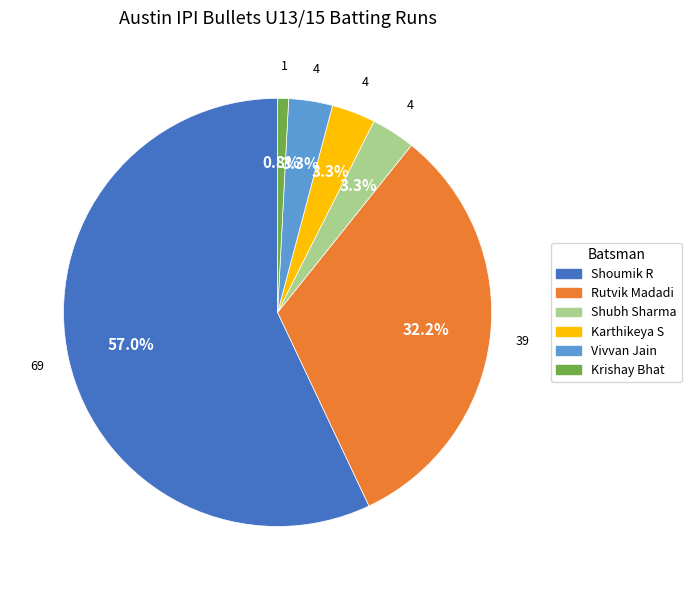

Count the number of slices in the pie.

6